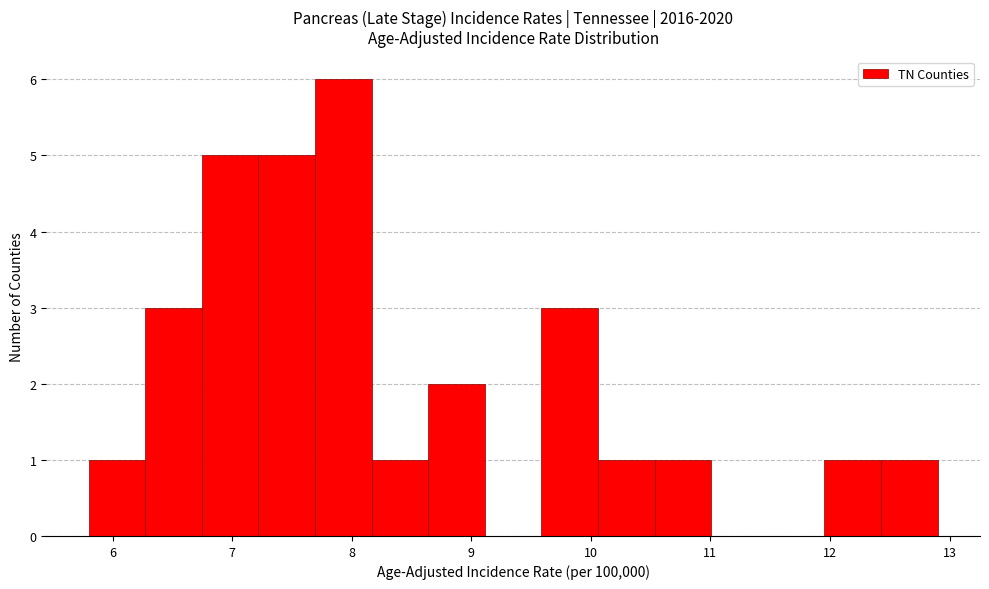

What is the height of the bar covering 10.1 to 10.5 on the x-axis? Neither the bar edges nor the heights are printed on the chart, so give them approximately, as read against the axes.

1